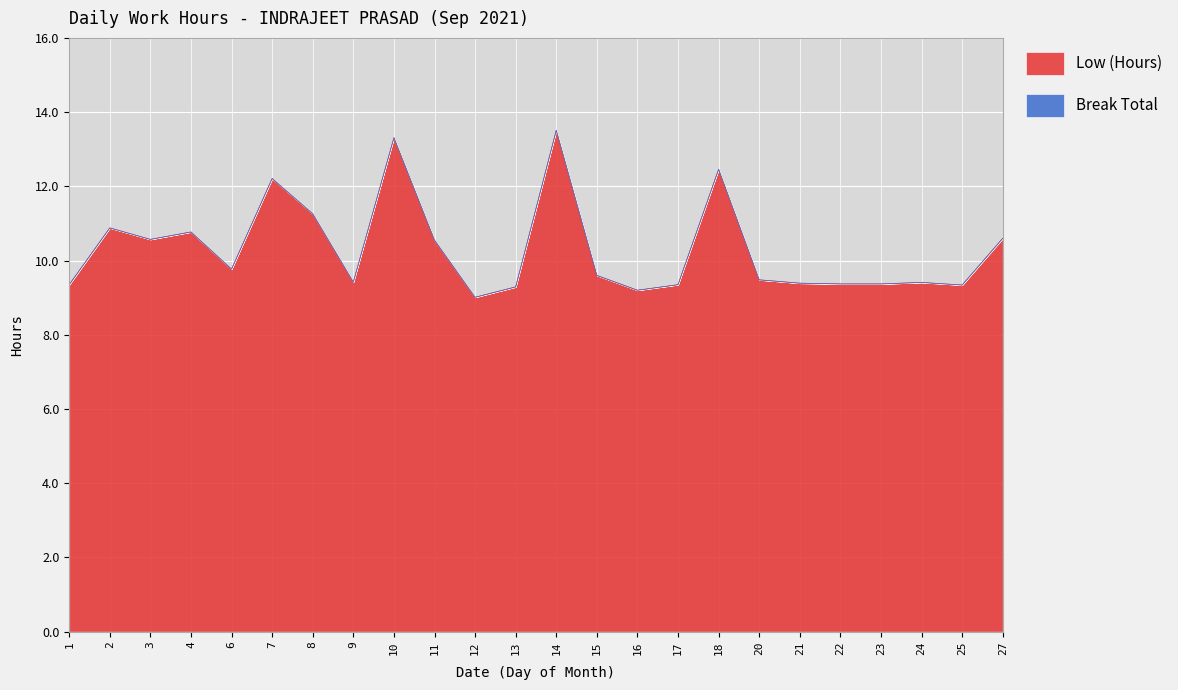

What is the difference between the maximum and minimum values in the Low (Hours) series?

4.5